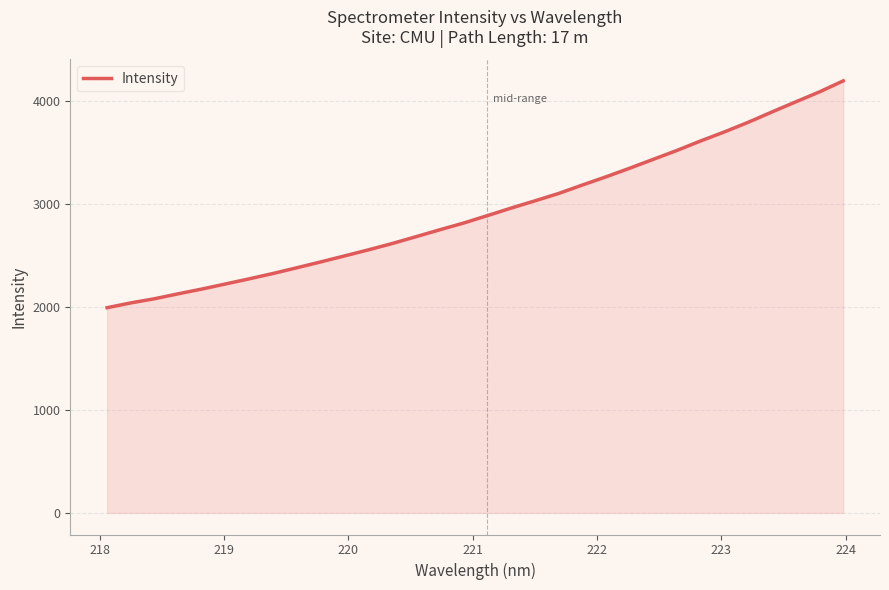

What is the maximum value shown in the chart?

4200.1